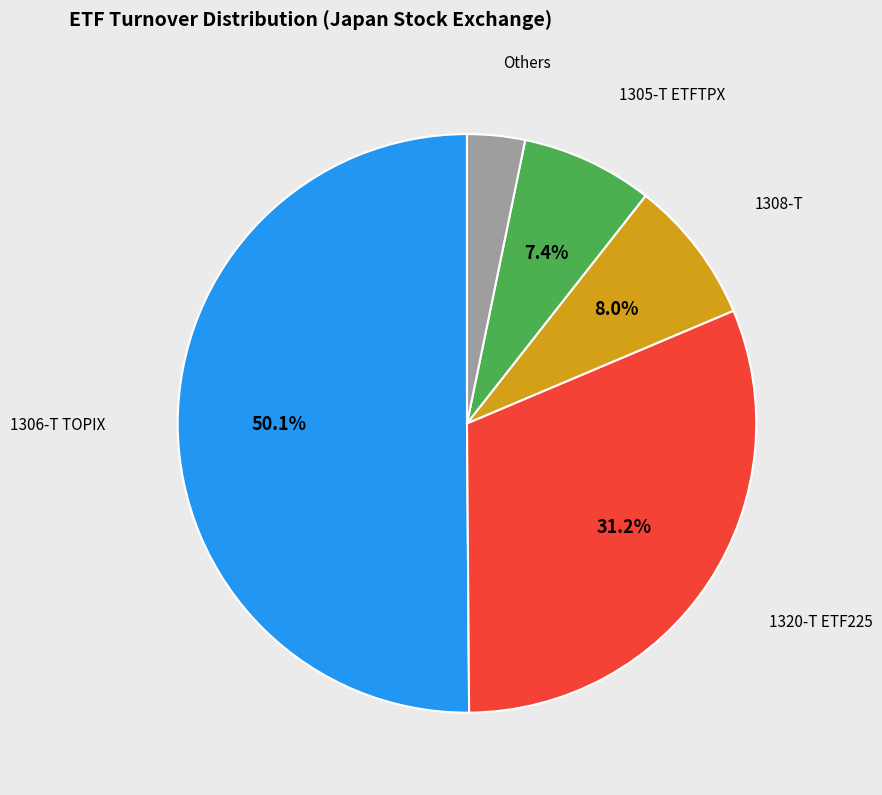

How many slices are in this pie chart?

5